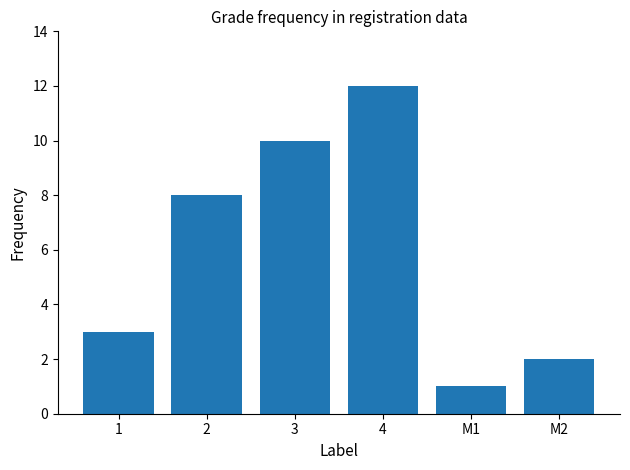

The value at 4 is 12. True or false?

True